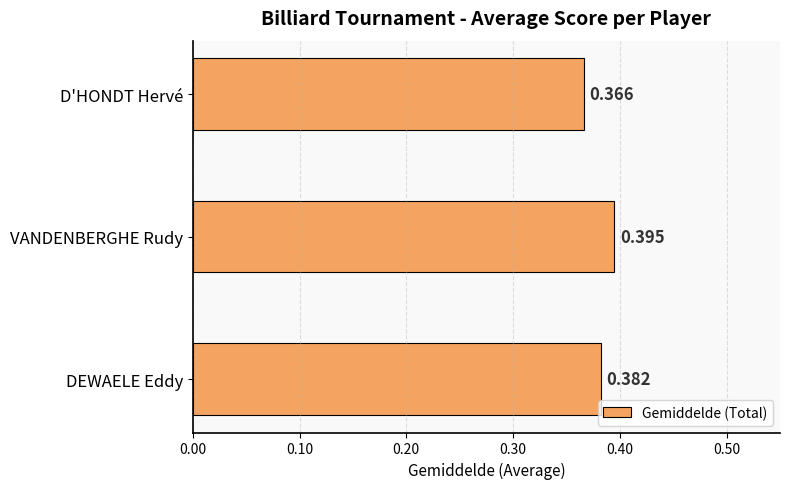

Which has a higher value, D'HONDT Hervé or VANDENBERGHE Rudy?

VANDENBERGHE Rudy